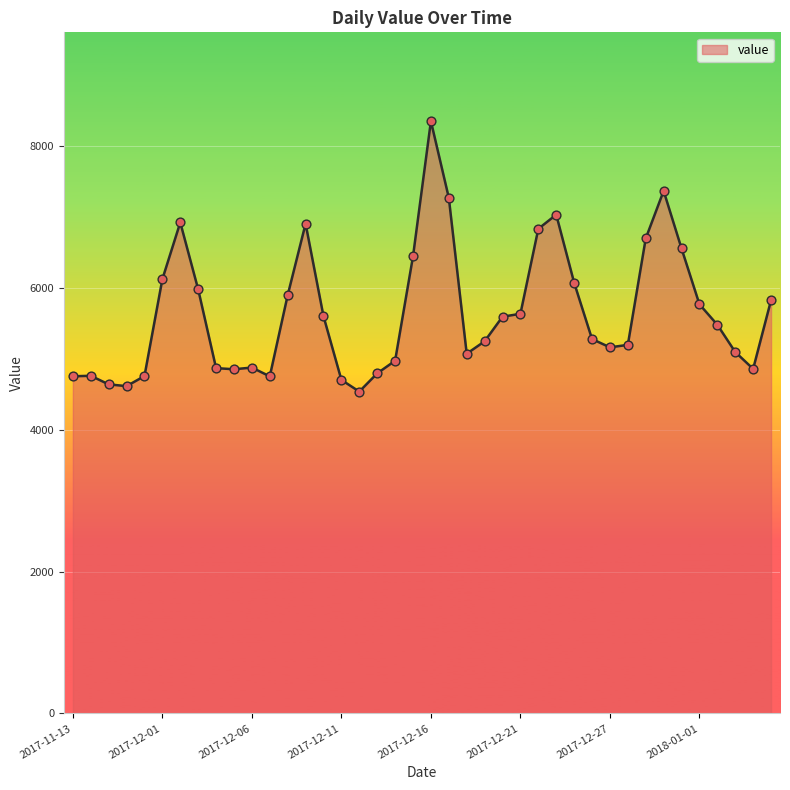

What is the smallest value displayed?

4539